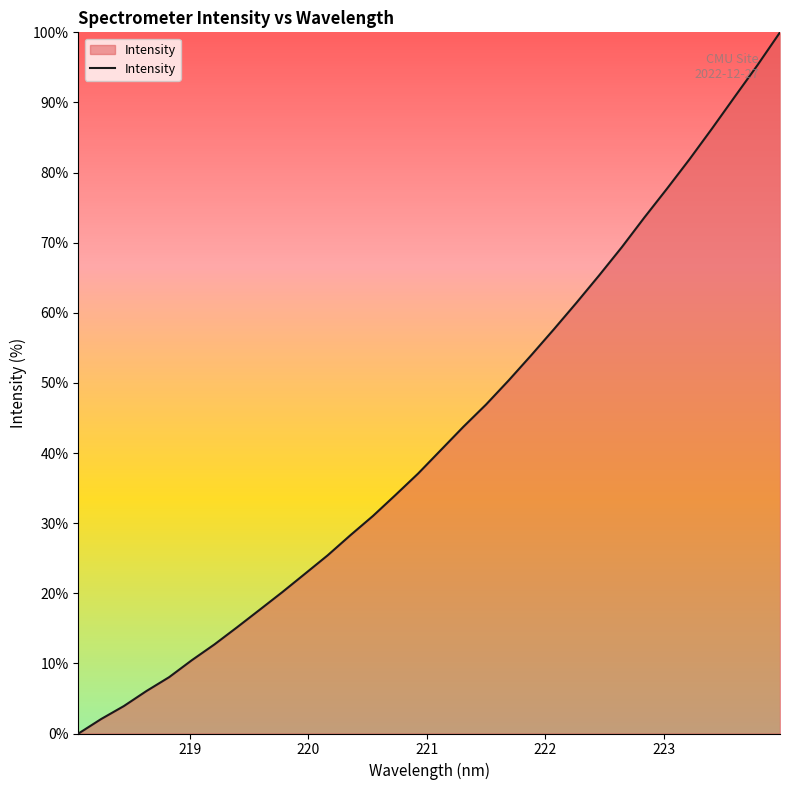

What is the difference between the maximum and minimum values?

100.0